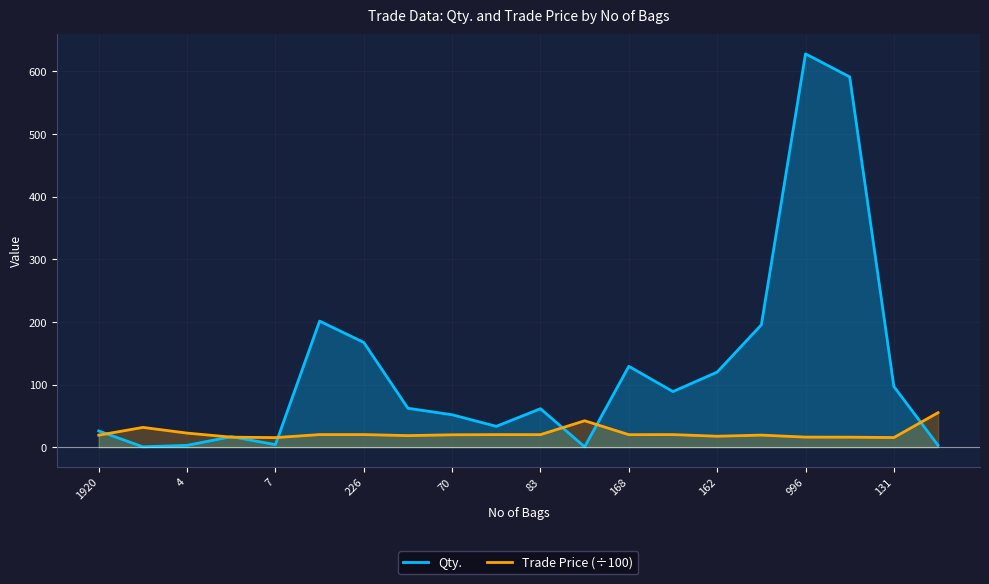

The Trade Price (÷100) series shows 20.0 at 168. True or false?

True